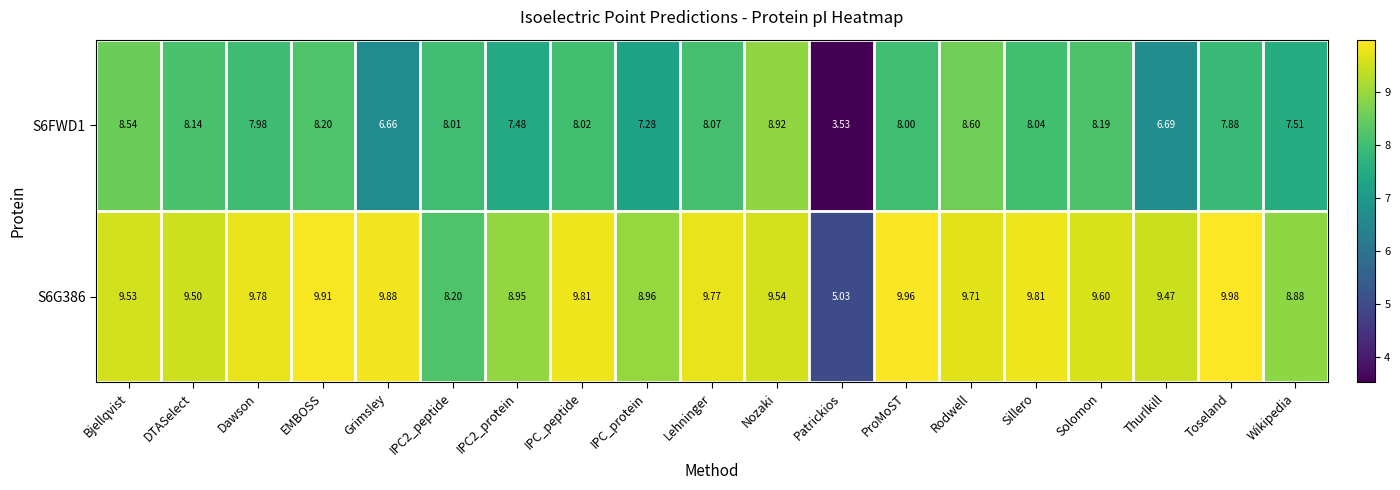

At which label does S6FWD1 first exceed 8?

Bjellqvist